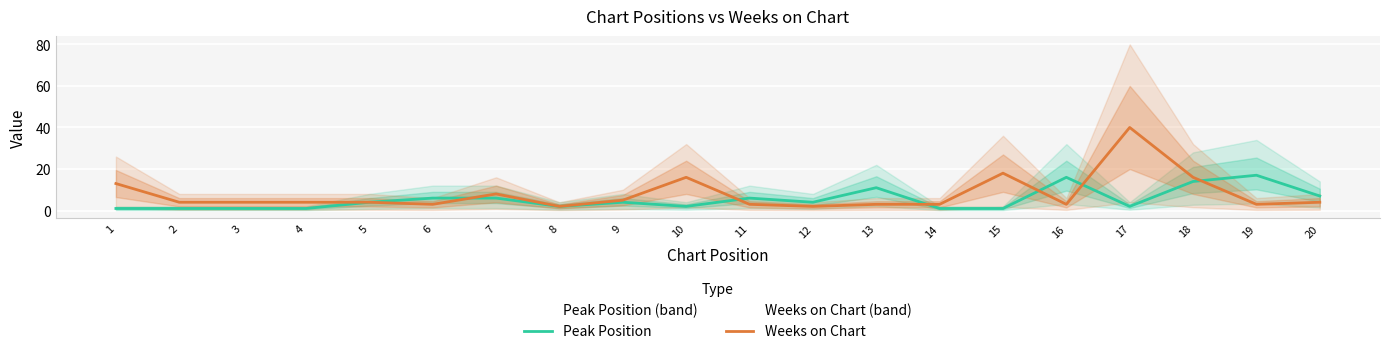

The Weeks on Chart series shows 2 at 9. True or false?

False